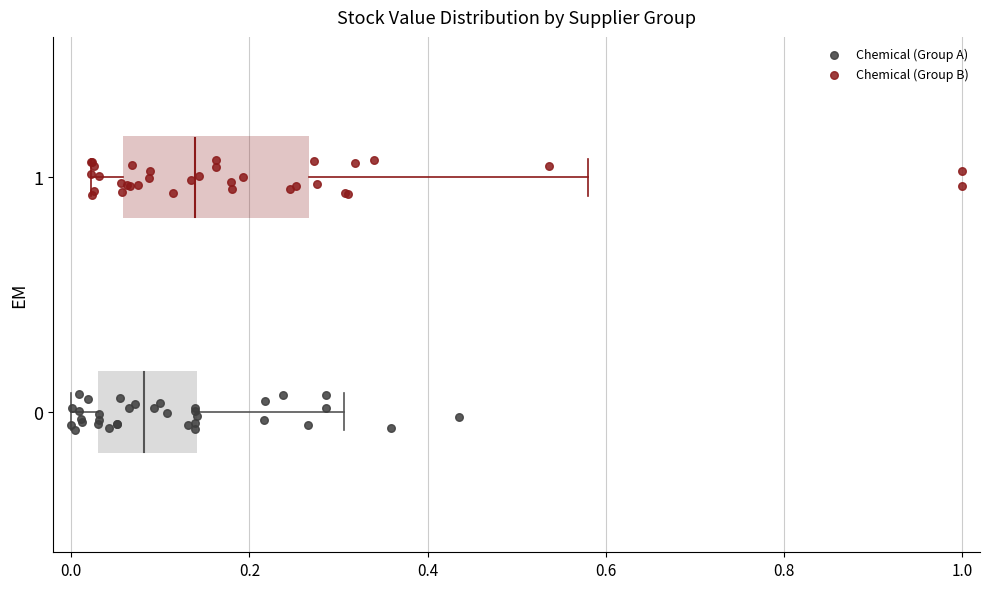

Which series contains the lowest Y value?

Chemical (Group A)